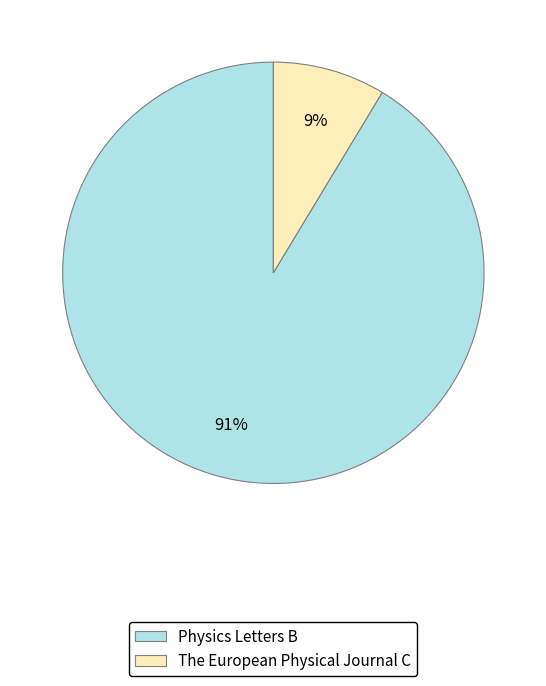

Combined, do The European Physical Journal C and Physics Letters B account for over 50%?

Yes